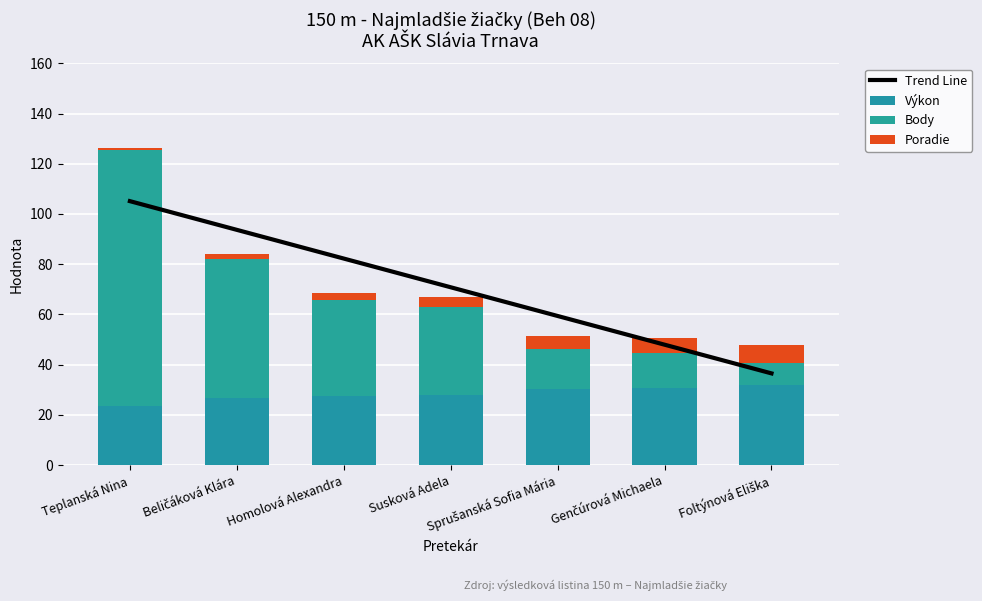

Which series has the largest range (max minus min)?

Body